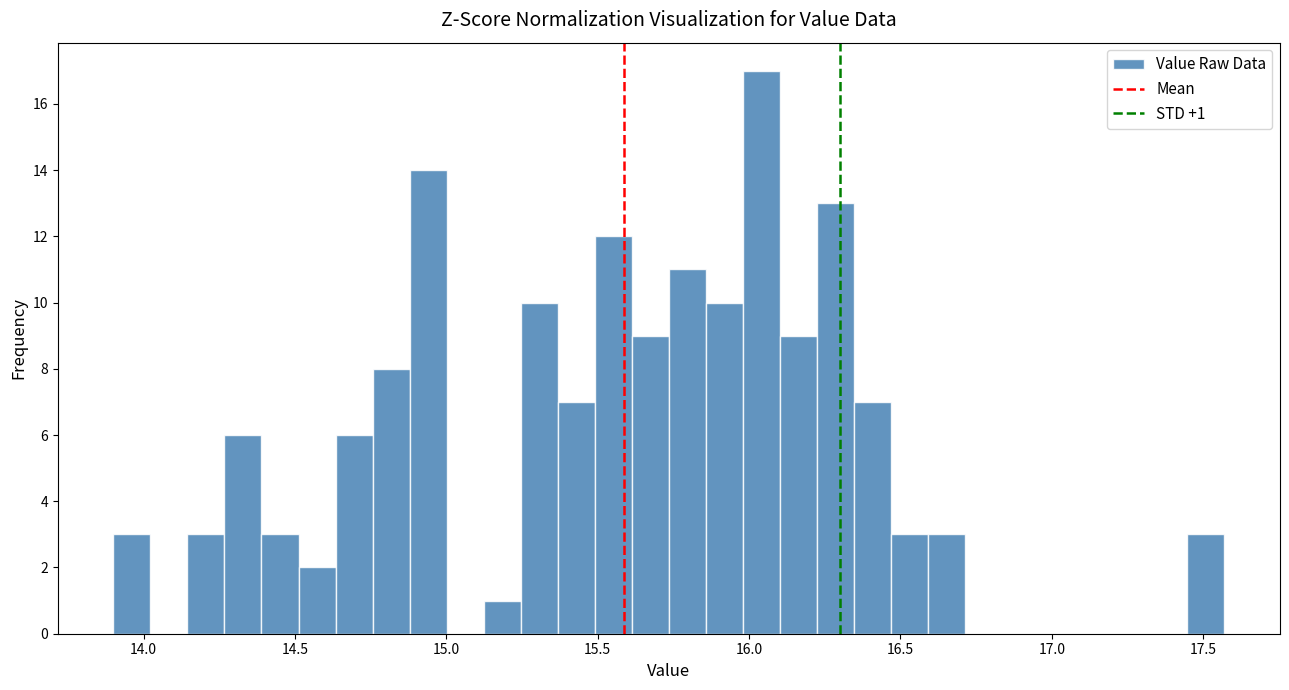

Read against the x-axis, roughly where is the centre of the tallest bar?

16.05